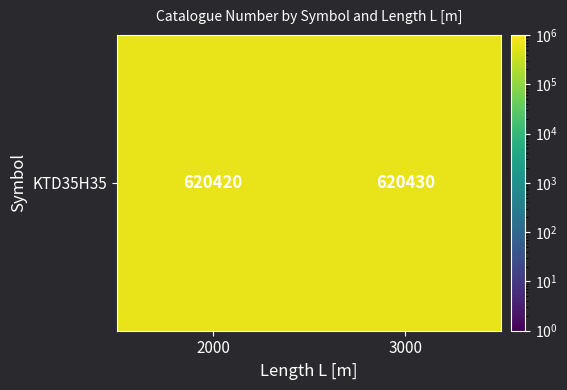

What is the smallest value displayed?

620420